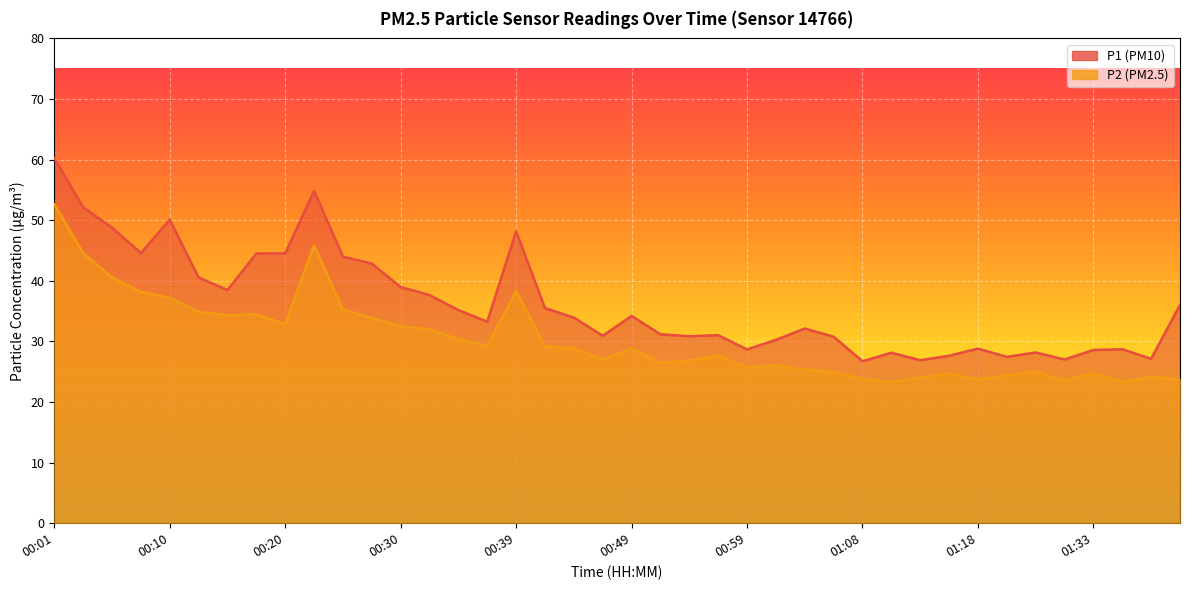

Reading left to right, list all the values displayed in this chart.

P1: 00:01=60.2	00:03=52.1	00:05=48.8	00:08=44.6	00:10=50.1	00:13=40.5	00:15=38.5	00:18=44.5	00:20=44.5	00:22=54.8	00:25=44.0	00:27=42.8	00:30=39.0	00:32=37.6	00:35=35.2	00:37=33.3	00:39=48.2	00:42=35.5	00:44=33.9	00:47=30.9	00:49=34.2	00:51=31.2	00:54=30.9	00:56=31.0	00:59=28.7	01:01=30.2	01:04=32.1	01:06=30.8	01:08=26.7	01:11=28.1	01:13=26.9	01:16=27.6	01:18=28.8	01:23=27.4	01:28=28.2	01:31=27.0	01:33=28.6	01:36=28.7	01:38=27.1	01:41=36.0
P2: 00:01=52.6	00:03=44.6	00:05=40.5	00:08=38.2	00:10=37.2	00:13=34.9	00:15=34.3	00:18=34.5	00:20=32.9	00:22=45.9	00:25=35.2	00:27=33.9	00:30=32.5	00:32=32.0	00:35=30.4	00:37=29.3	00:39=38.3	00:42=29.2	00:44=28.9	00:47=27.0	00:49=28.9	00:51=26.4	00:54=26.8	00:56=27.7	00:59=25.7	01:01=26.1	01:04=25.3	01:06=24.9	01:08=23.8	01:11=23.3	01:13=24.0	01:16=24.7	01:18=23.7	01:23=24.4	01:28=25.1	01:31=23.5	01:33=24.7	01:36=23.3	01:38=24.1	01:41=23.8